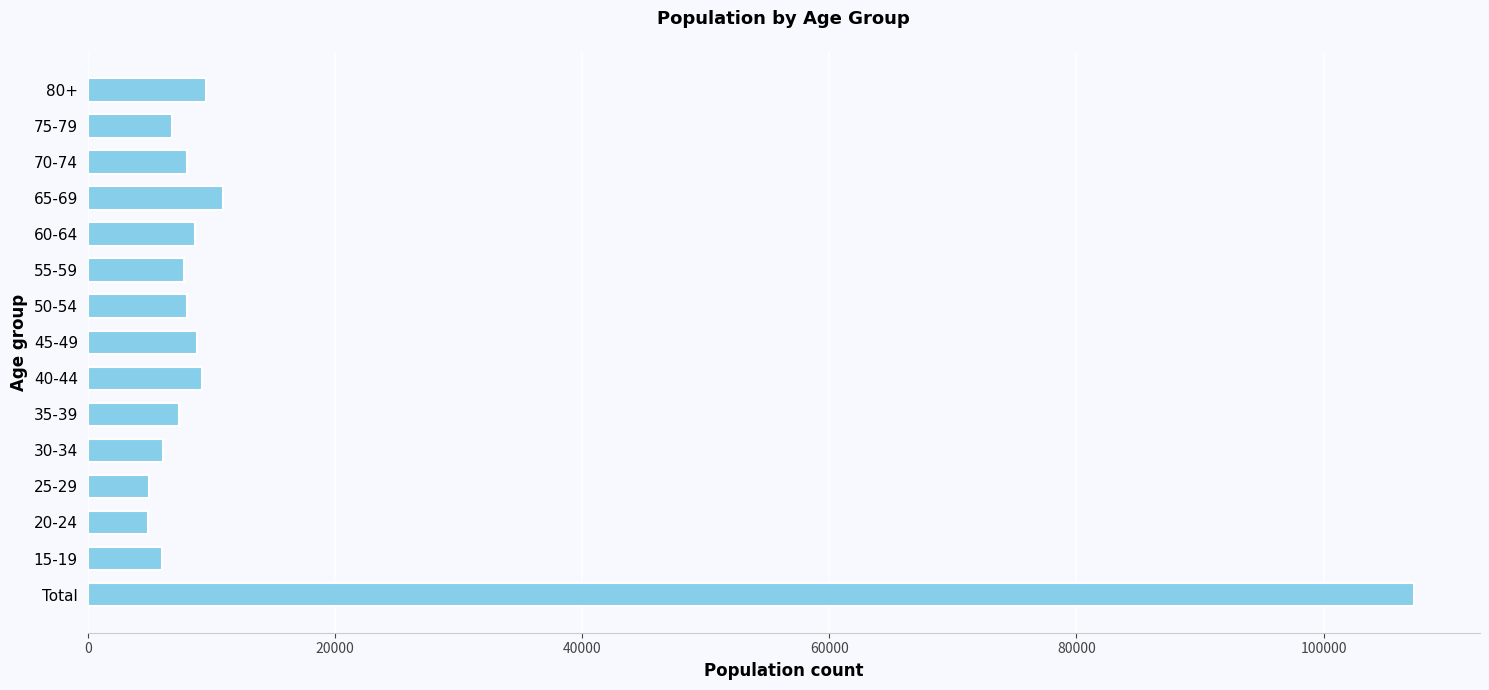

How many distinct data groups are displayed?

1